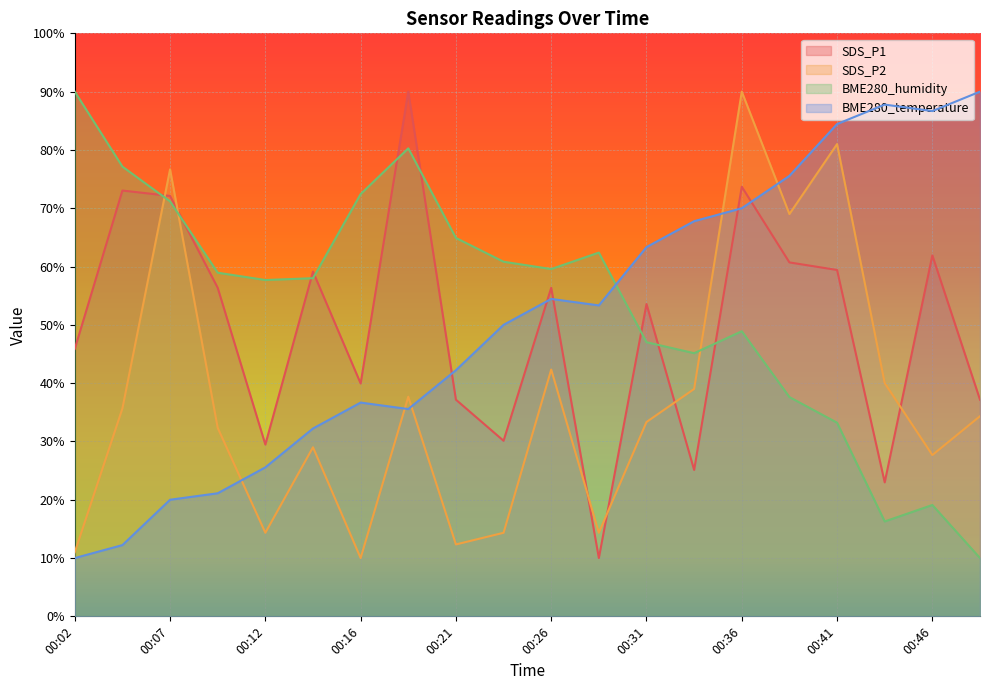

What is the average value of the BME280_humidity series?

53.5